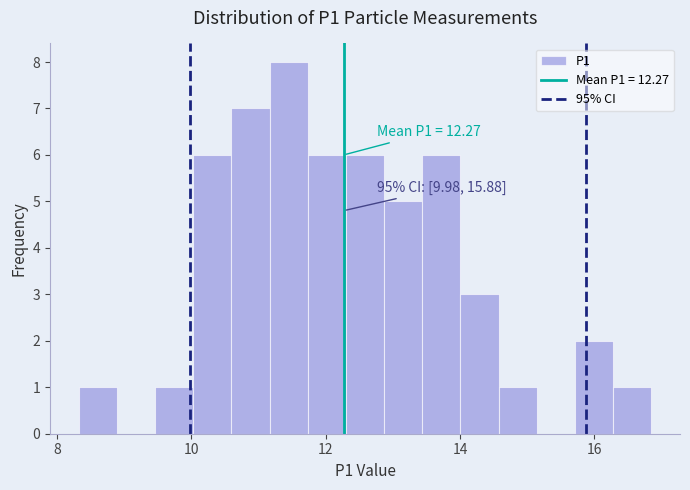

Read against the x-axis, roughly where is the centre of the tallest bar?

11.4